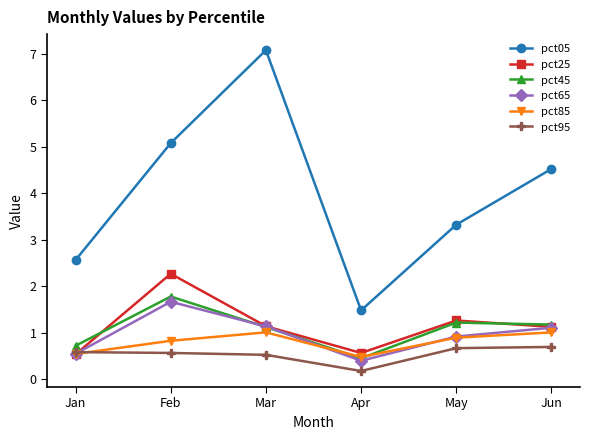

Which series changed the most between Apr and May?

pct05